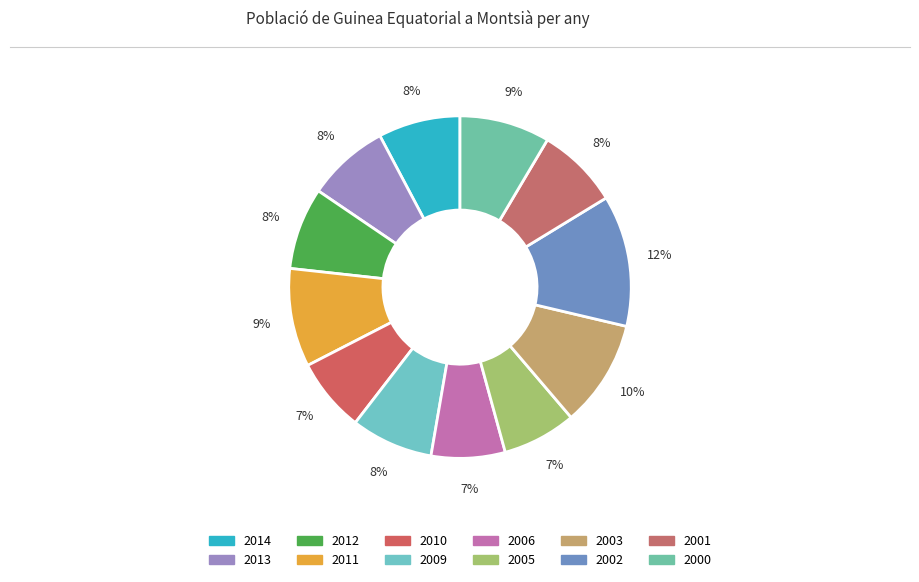

How many slices are in this pie chart?

12